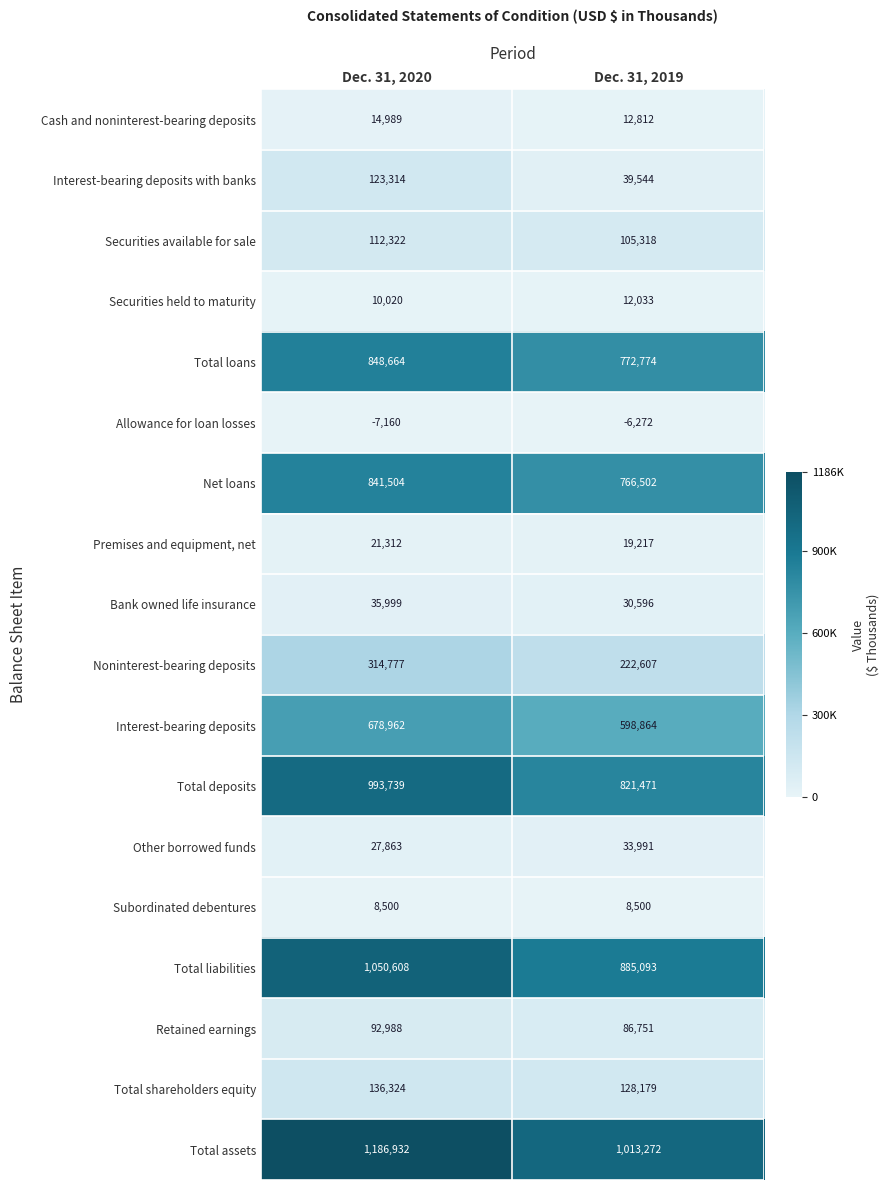

Which series has the widest spread of values?

Total assets